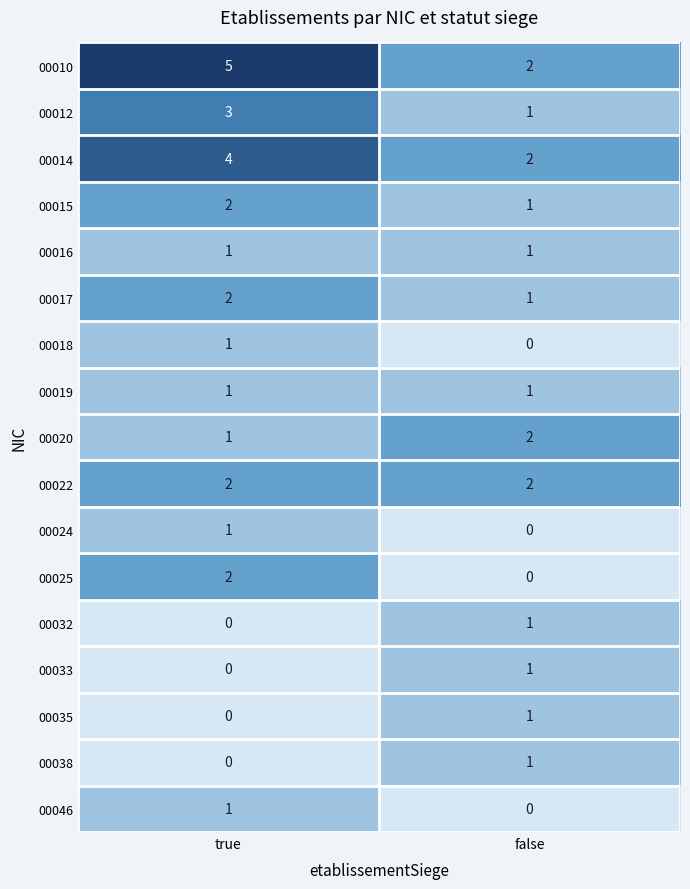

At which category is the sum across all series the highest?

true